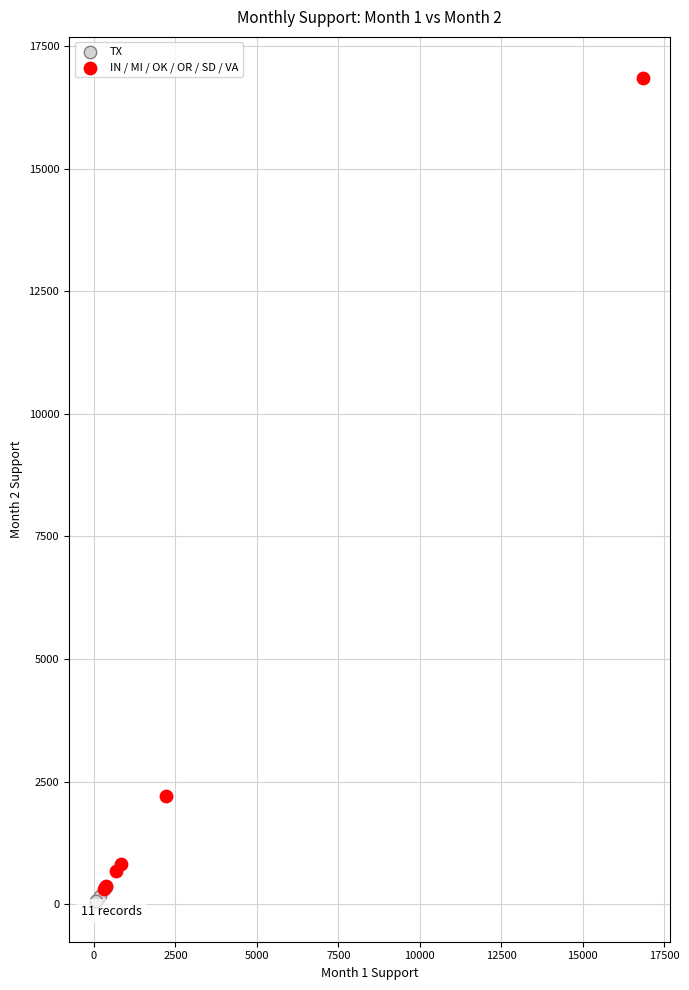

Which series contains the highest Y value?

IN / MI / OK / OR / SD / VA